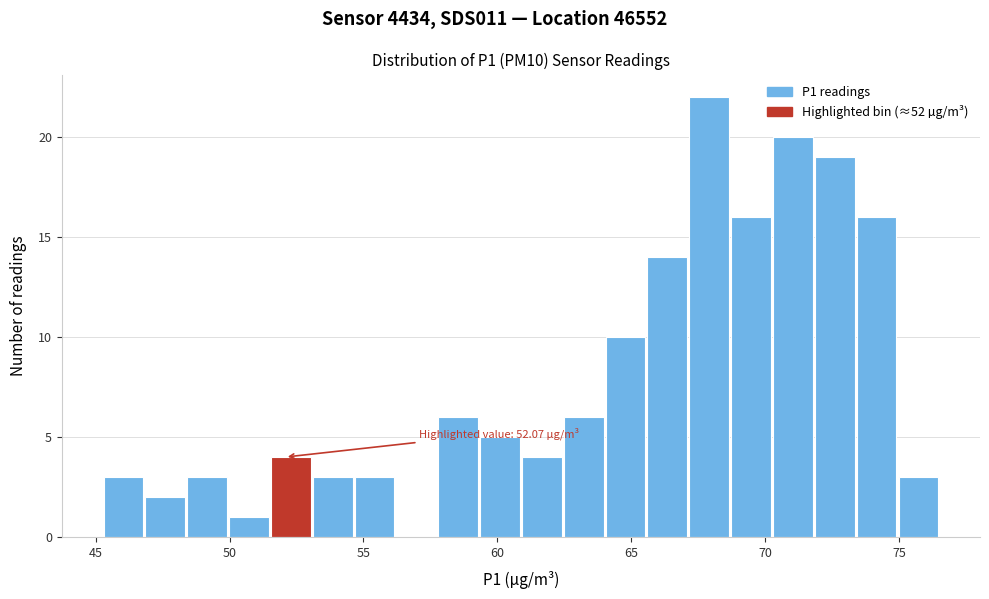

Read against the x-axis, roughly where is the centre of the tallest bar?

68.0